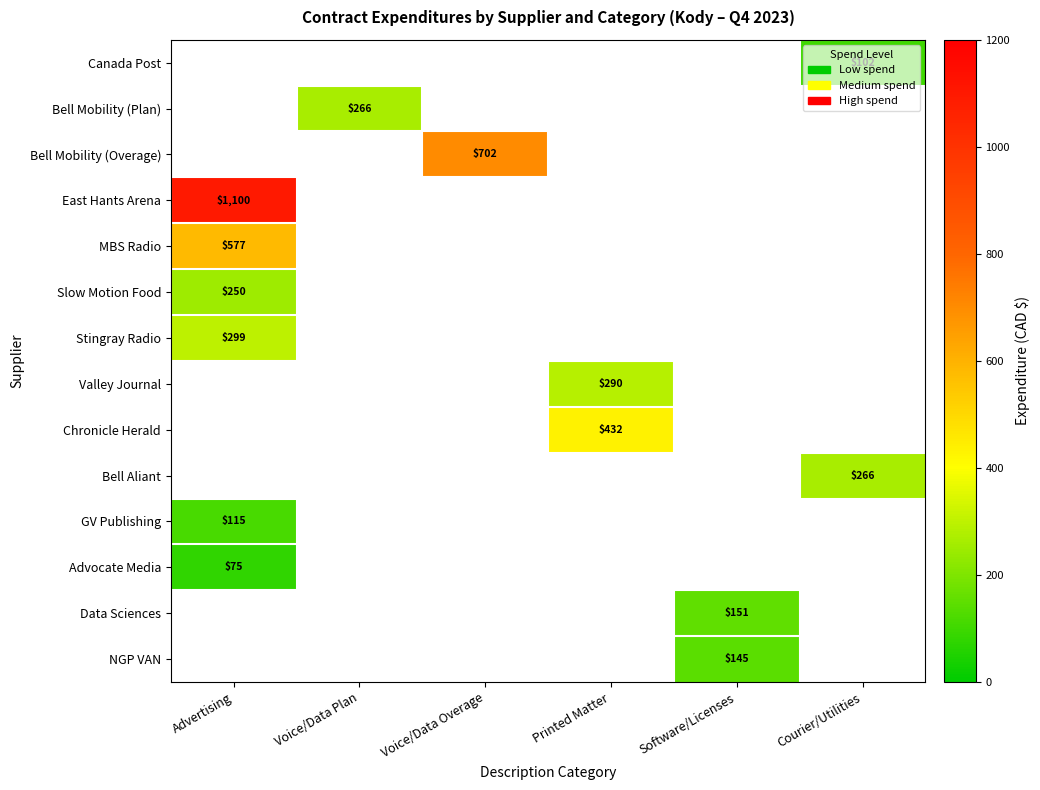

True or false: Bell Mobility (Plan) has a value of 173 at Voice/Data Plan.

False